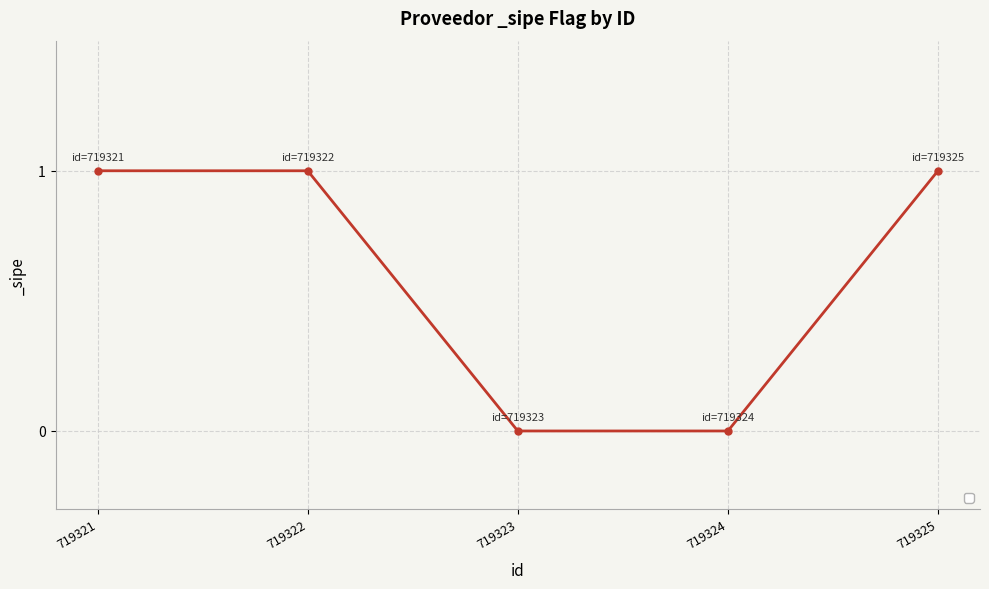

What is the ratio of the value at 719325 to the value at 719322?

1.0